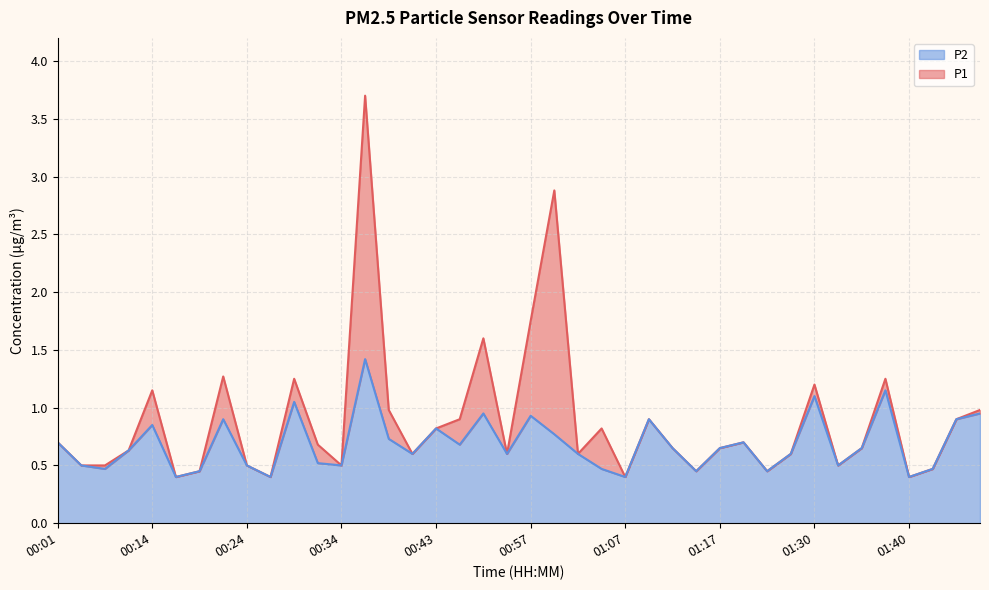

Is the value of P2 at 01:04 greater than the value of P1 at 01:02?

No